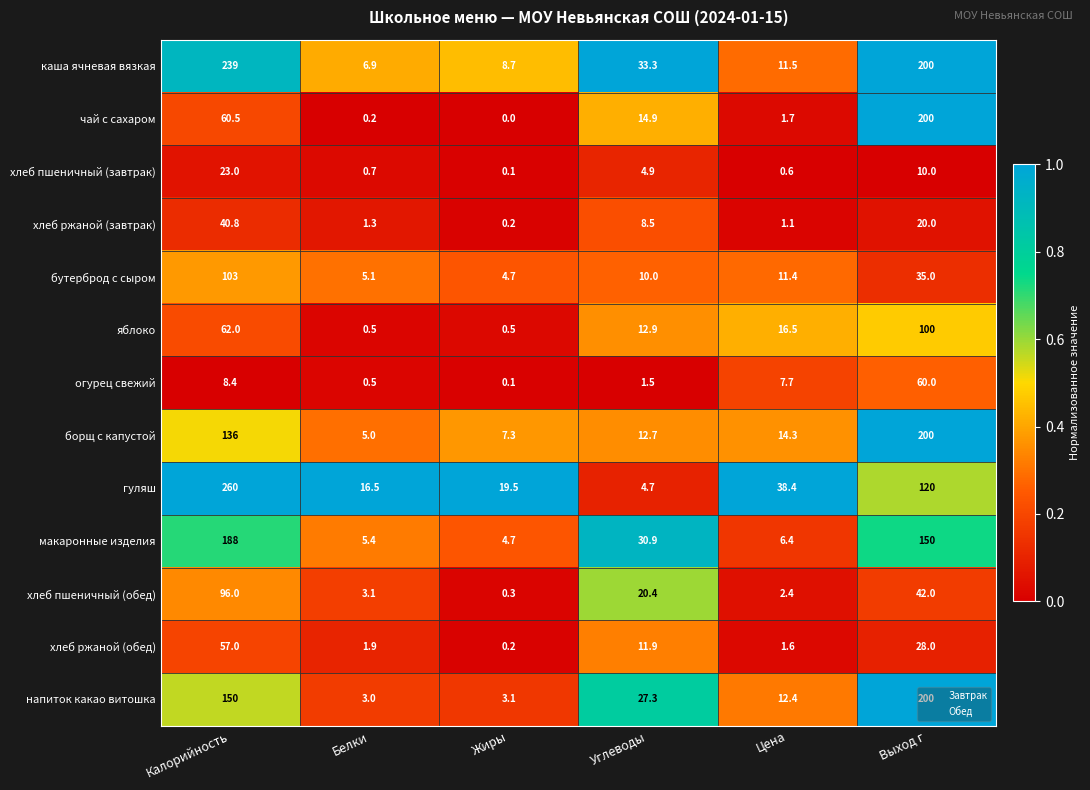

What is the sum of the хлеб пшеничный (обед) values at Выход г and Цена?

44.4